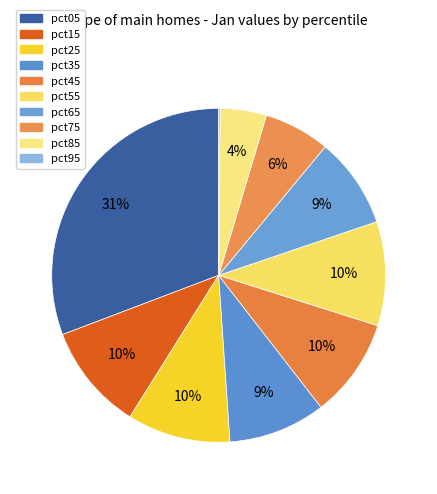

To the nearest percent, what is the combined percentage of pct25 and pct15?

20%